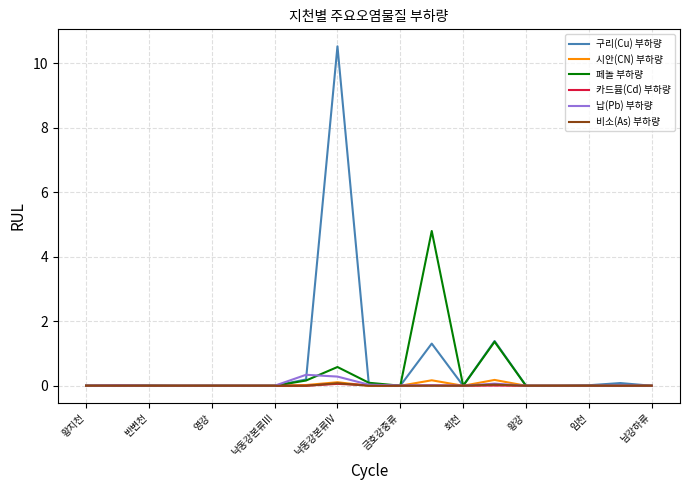

What is the maximum value for 페놀 부하량?

4.8